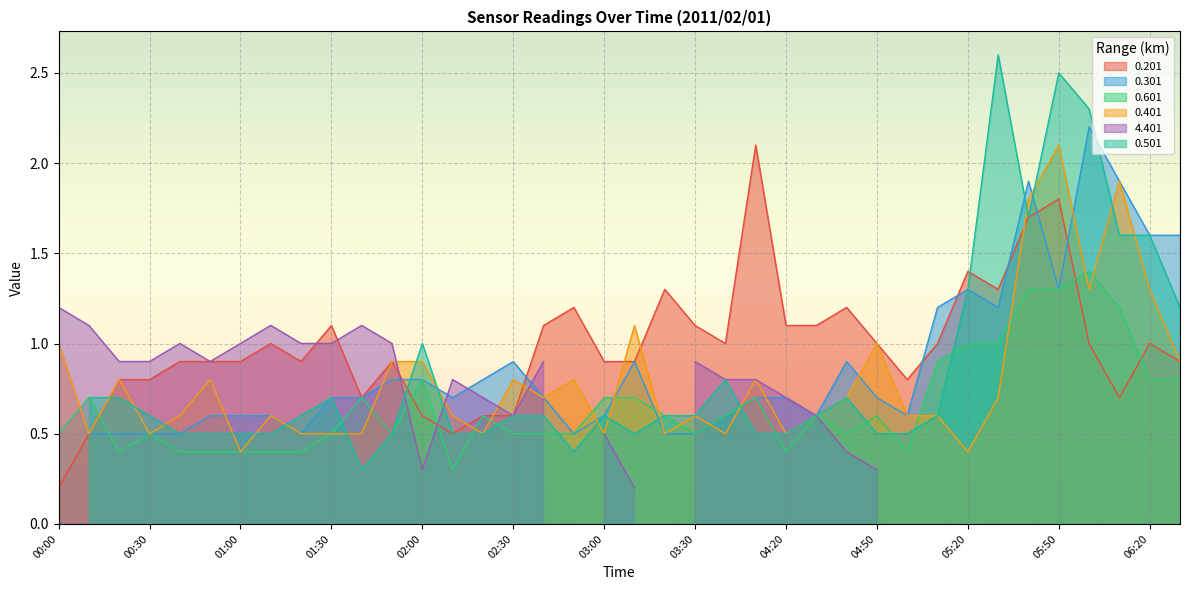

True or false: 0.201 and 0.601 intersect in this chart.

True